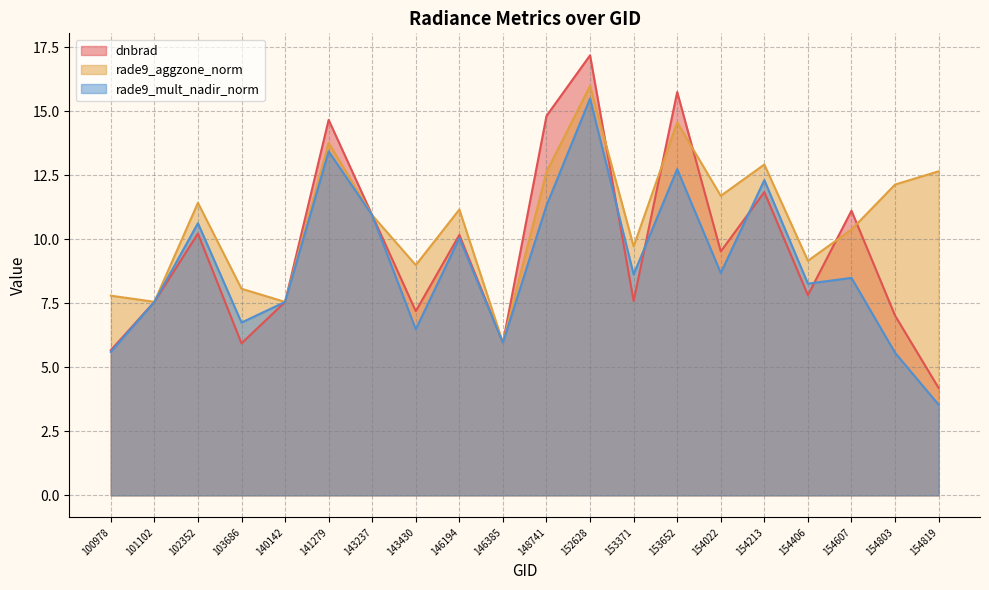

Where is the first local minimum for dnbrad?

103686